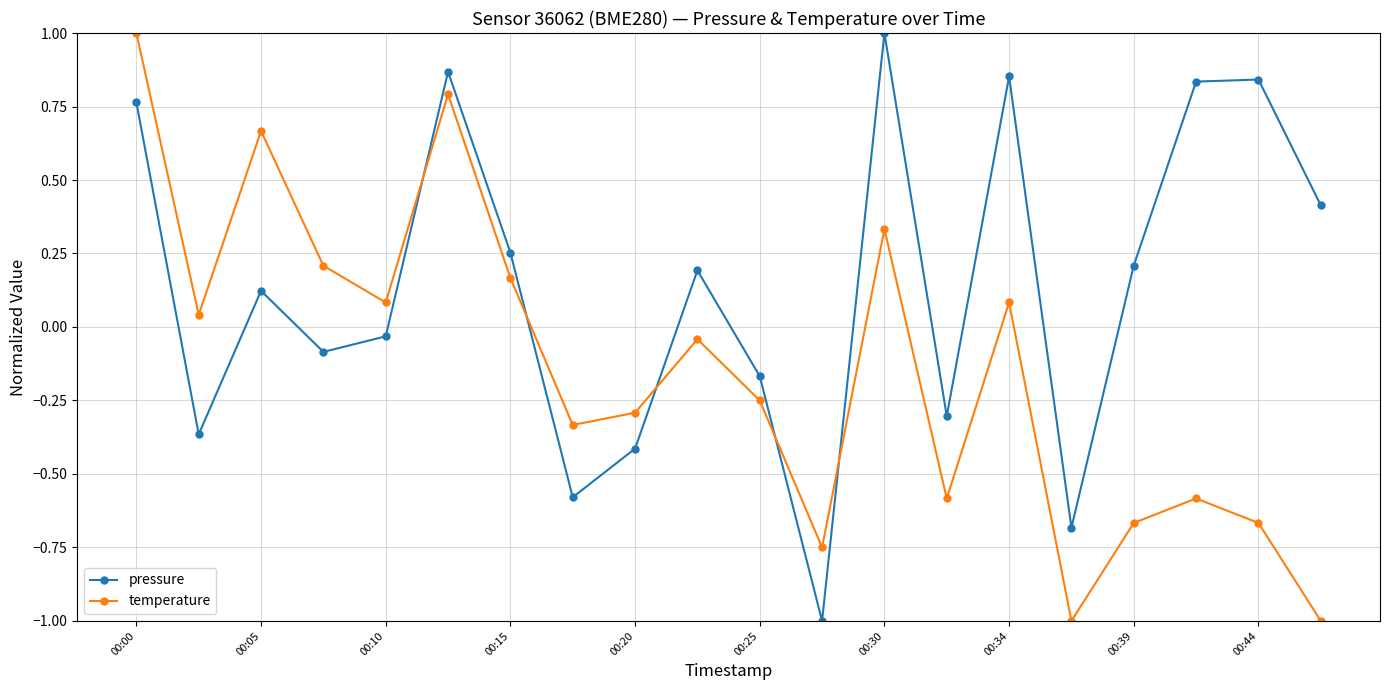

True or false: temperature and pressure cross at least once.

True